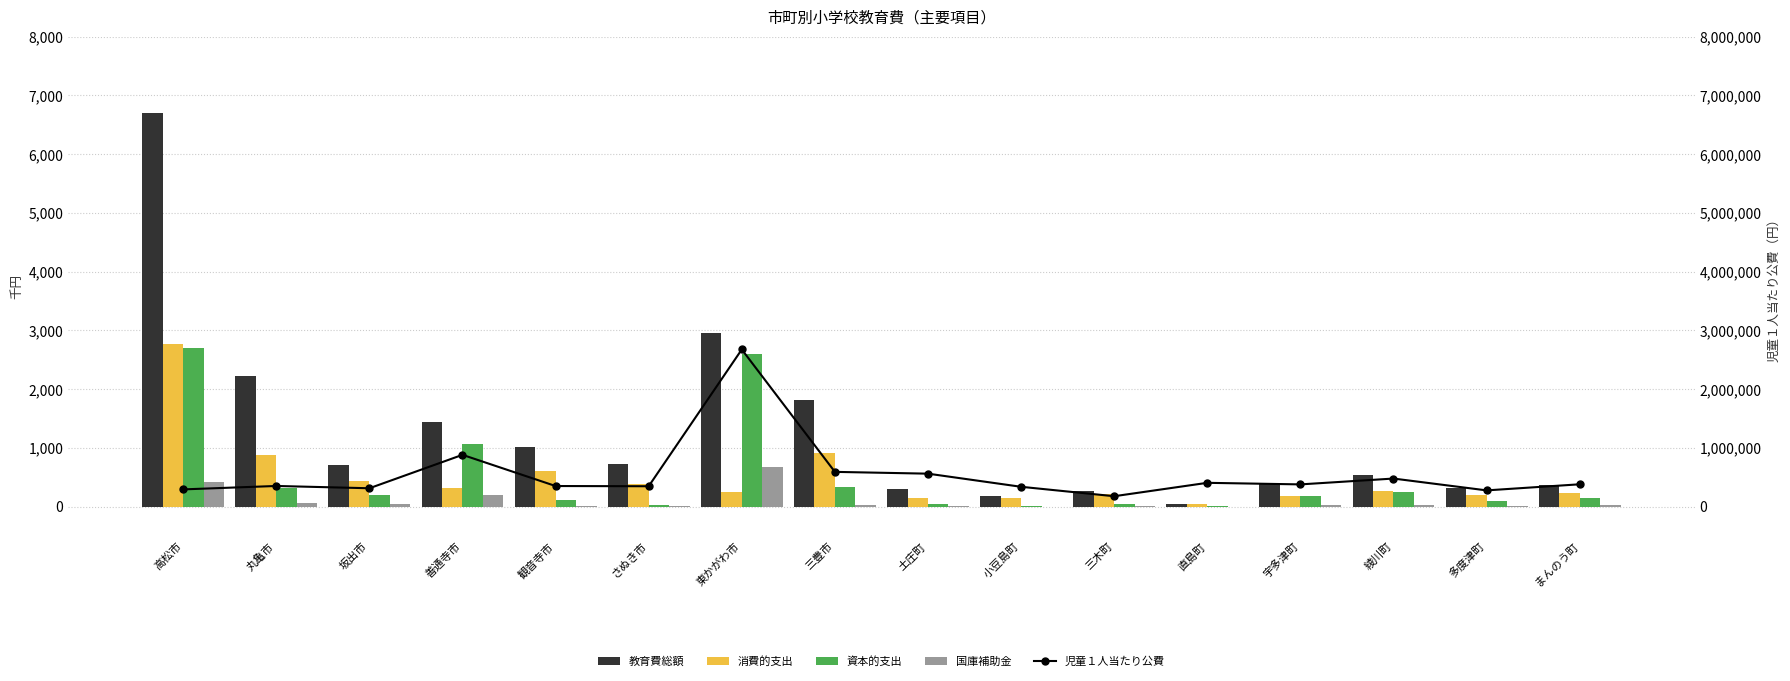

How many groups of bars are there?

16